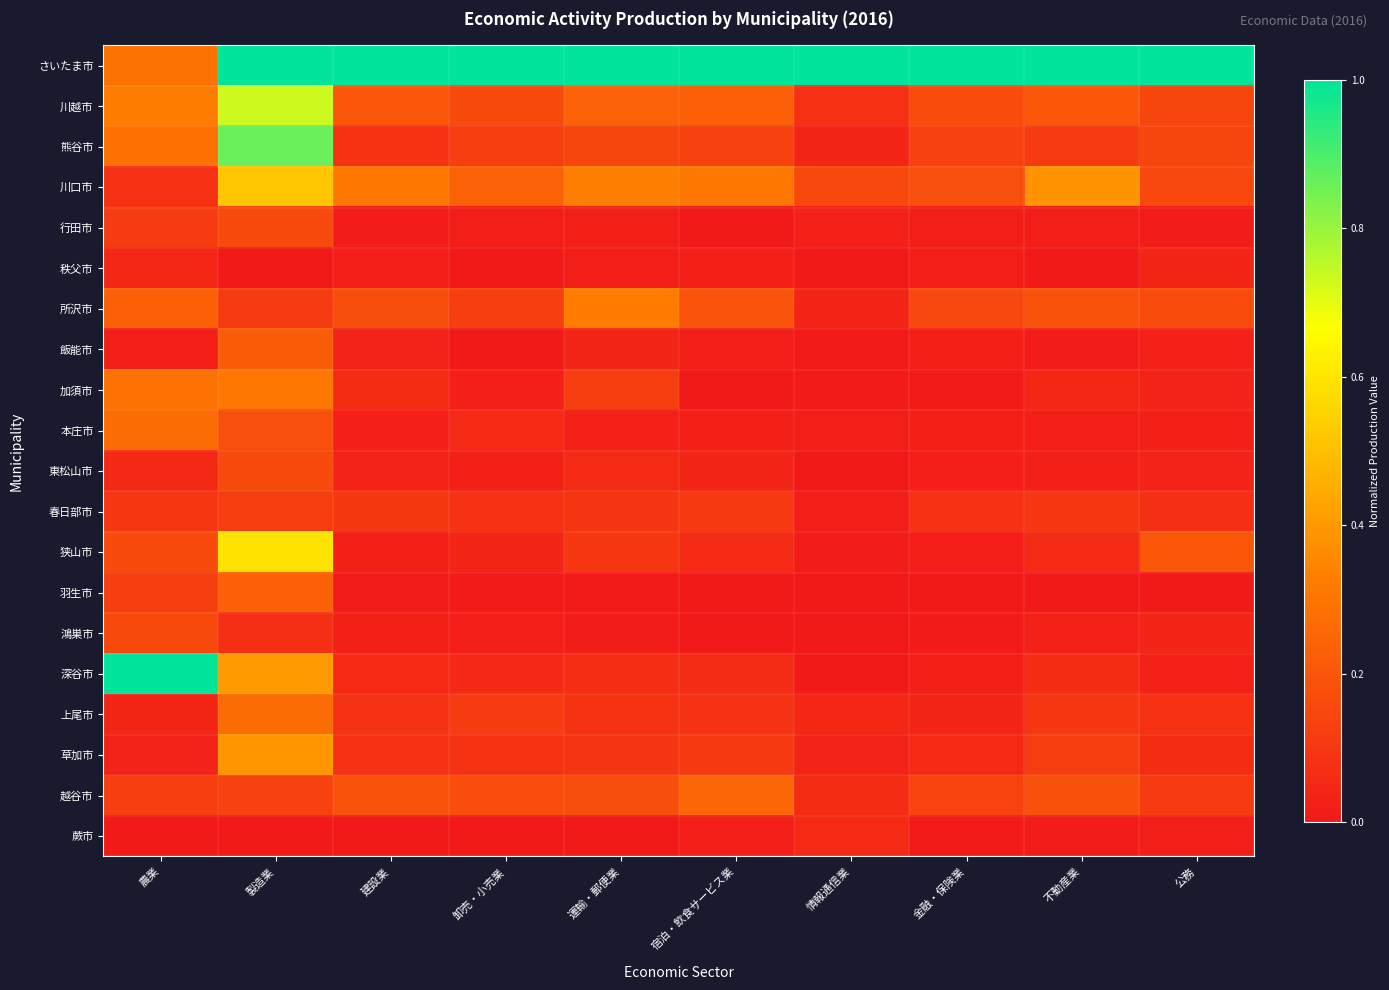

Reading right to left, what are all the values shown in this chart?

さいたま市: 公務=1.0	不動産業=1.0	金融・保険業=1.0	情報通信業=1.0	宿泊・飲食サービス業=1.0	運輸・郵便業=1.0	卸売・小売業=1.0	建設業=1.0	製造業=1.0	農業=0.3
川越市: 公務=0.1	不動産業=0.2	金融・保険業=0.2	情報通信業=0.1	宿泊・飲食サービス業=0.2	運輸・郵便業=0.2	卸売・小売業=0.2	建設業=0.2	製造業=0.7	農業=0.3
熊谷市: 公務=0.1	不動産業=0.1	金融・保険業=0.1	情報通信業=0.0	宿泊・飲食サービス業=0.1	運輸・郵便業=0.1	卸売・小売業=0.1	建設業=0.1	製造業=0.9	農業=0.3
川口市: 公務=0.2	不動産業=0.4	金融・保険業=0.2	情報通信業=0.2	宿泊・飲食サービス業=0.3	運輸・郵便業=0.3	卸売・小売業=0.2	建設業=0.3	製造業=0.5	農業=0.1
行田市: 公務=0.0	不動産業=0.0	金融・保険業=0.0	情報通信業=0.0	宿泊・飲食サービス業=0.0	運輸・郵便業=0.0	卸売・小売業=0.0	建設業=0.0	製造業=0.2	農業=0.1
秩父市: 公務=0.0	不動産業=0.0	金融・保険業=0.0	情報通信業=0.0	宿泊・飲食サービス業=0.0	運輸・郵便業=0.0	卸売・小売業=0.0	建設業=0.0	製造業=0.0	農業=0.0
所沢市: 公務=0.2	不動産業=0.2	金融・保険業=0.2	情報通信業=0.0	宿泊・飲食サービス業=0.2	運輸・郵便業=0.3	卸売・小売業=0.1	建設業=0.2	製造業=0.1	農業=0.2
飯能市: 公務=0.0	不動産業=0.0	金融・保険業=0.0	情報通信業=0.0	宿泊・飲食サービス業=0.0	運輸・郵便業=0.0	卸売・小売業=0.0	建設業=0.0	製造業=0.2	農業=0.0
加須市: 公務=0.0	不動産業=0.0	金融・保険業=0.0	情報通信業=0.0	宿泊・飲食サービス業=0.0	運輸・郵便業=0.1	卸売・小売業=0.0	建設業=0.1	製造業=0.3	農業=0.3
本庄市: 公務=0.0	不動産業=0.0	金融・保険業=0.0	情報通信業=0.0	宿泊・飲食サービス業=0.0	運輸・郵便業=0.0	卸売・小売業=0.1	建設業=0.0	製造業=0.2	農業=0.3
東松山市: 公務=0.0	不動産業=0.0	金融・保険業=0.0	情報通信業=0.0	宿泊・飲食サービス業=0.0	運輸・郵便業=0.1	卸売・小売業=0.0	建設業=0.0	製造業=0.2	農業=0.1
春日部市: 公務=0.1	不動産業=0.1	金融・保険業=0.1	情報通信業=0.0	宿泊・飲食サービス業=0.1	運輸・郵便業=0.1	卸売・小売業=0.1	建設業=0.1	製造業=0.1	農業=0.1
狭山市: 公務=0.2	不動産業=0.1	金融・保険業=0.0	情報通信業=0.0	宿泊・飲食サービス業=0.1	運輸・郵便業=0.1	卸売・小売業=0.0	建設業=0.0	製造業=0.6	農業=0.2
羽生市: 公務=0.0	不動産業=0.0	金融・保険業=0.0	情報通信業=0.0	宿泊・飲食サービス業=0.0	運輸・郵便業=0.0	卸売・小売業=0.0	建設業=0.0	製造業=0.2	農業=0.1
鴻巣市: 公務=0.0	不動産業=0.0	金融・保険業=0.0	情報通信業=0.0	宿泊・飲食サービス業=0.0	運輸・郵便業=0.0	卸売・小売業=0.0	建設業=0.0	製造業=0.1	農業=0.2
深谷市: 公務=0.0	不動産業=0.1	金融・保険業=0.0	情報通信業=0.0	宿泊・飲食サービス業=0.1	運輸・郵便業=0.1	卸売・小売業=0.1	建設業=0.1	製造業=0.4	農業=1.0
上尾市: 公務=0.1	不動産業=0.1	金融・保険業=0.0	情報通信業=0.0	宿泊・飲食サービス業=0.1	運輸・郵便業=0.1	卸売・小売業=0.1	建設業=0.1	製造業=0.3	農業=0.0
草加市: 公務=0.1	不動産業=0.1	金融・保険業=0.1	情報通信業=0.0	宿泊・飲食サービス業=0.1	運輸・郵便業=0.1	卸売・小売業=0.1	建設業=0.1	製造業=0.4	農業=0.0
越谷市: 公務=0.1	不動産業=0.2	金融・保険業=0.1	情報通信業=0.1	宿泊・飲食サービス業=0.3	運輸・郵便業=0.2	卸売・小売業=0.2	建設業=0.2	製造業=0.1	農業=0.1
蕨市: 公務=0.0	不動産業=0.0	金融・保険業=0.0	情報通信業=0.1	宿泊・飲食サービス業=0.0	運輸・郵便業=0.0	卸売・小売業=0.0	建設業=0.0	製造業=0.0	農業=0.0